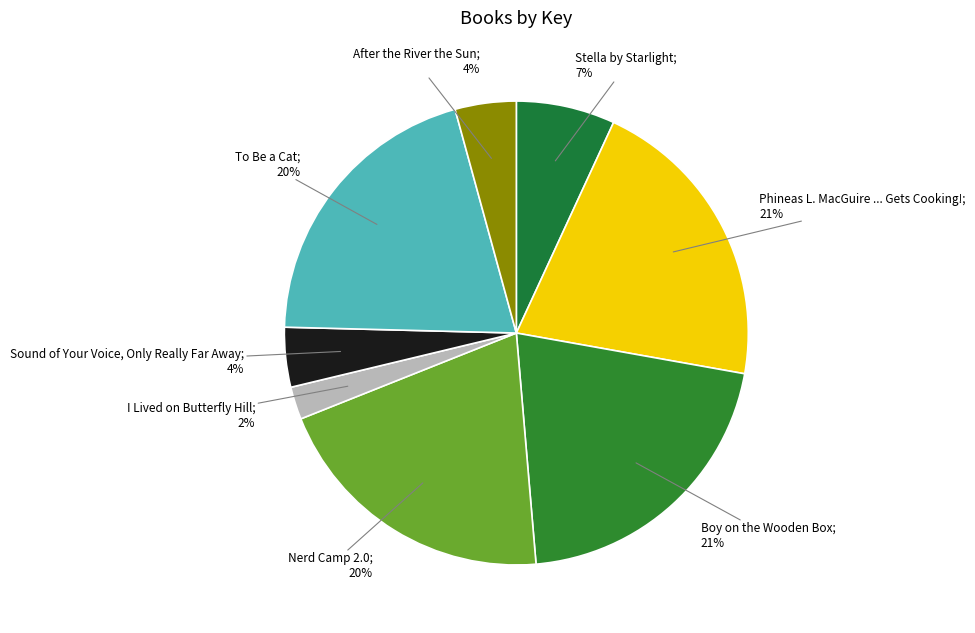

Is there a majority slice in this chart?

No